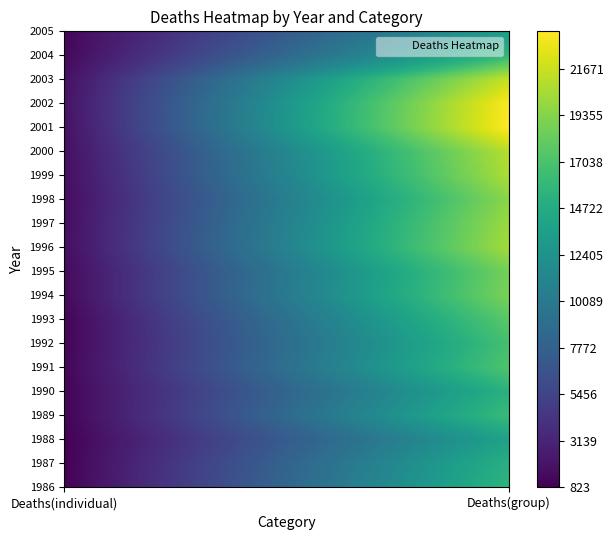

True or false: 1992 has a value of 523 at 0.

False